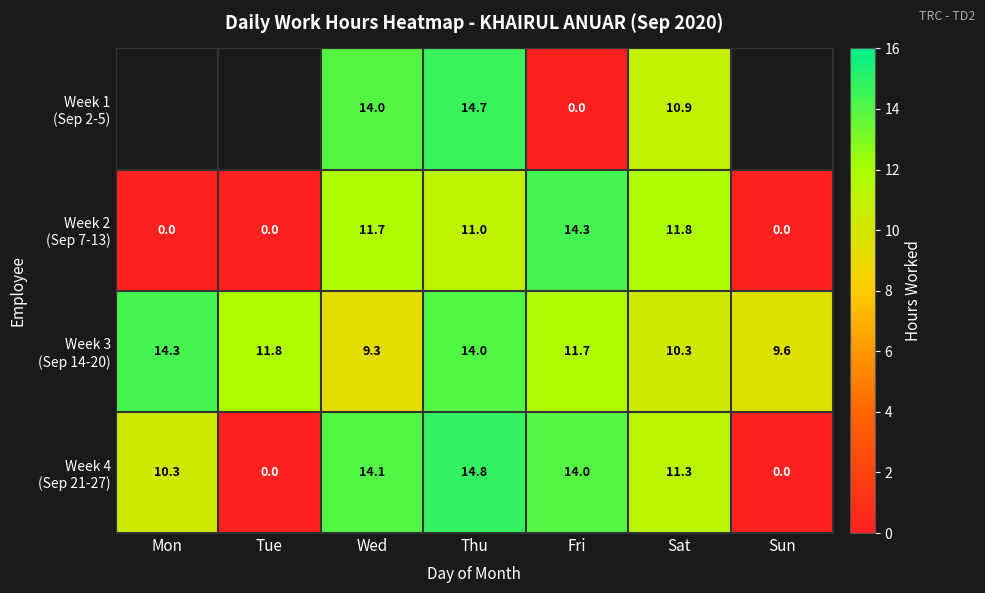

What is the sum of all Week 3 (Sep 14-20) values?

81.0